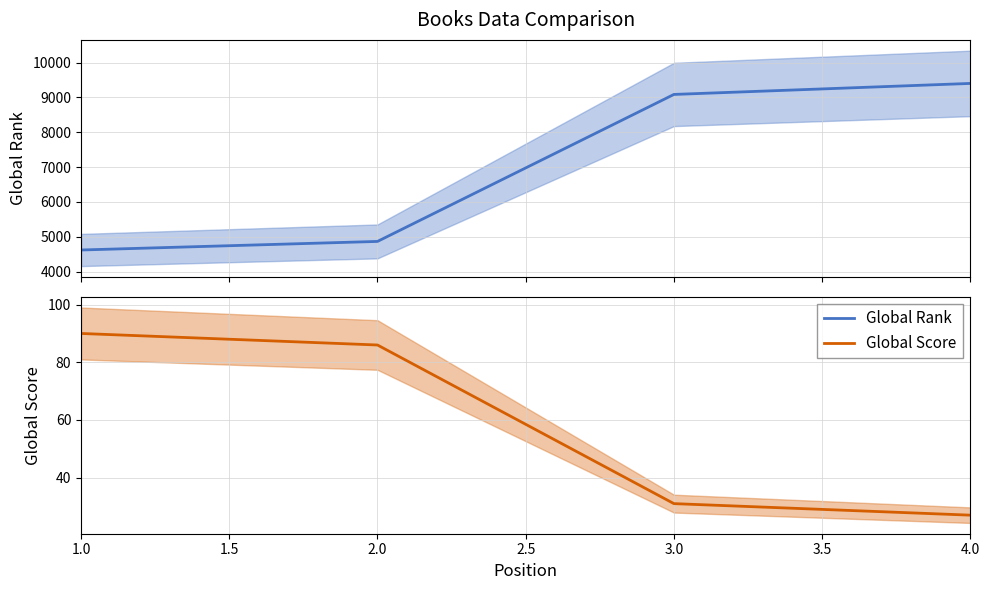

What are all the series names shown in the legend?

Global Rank, Global Score